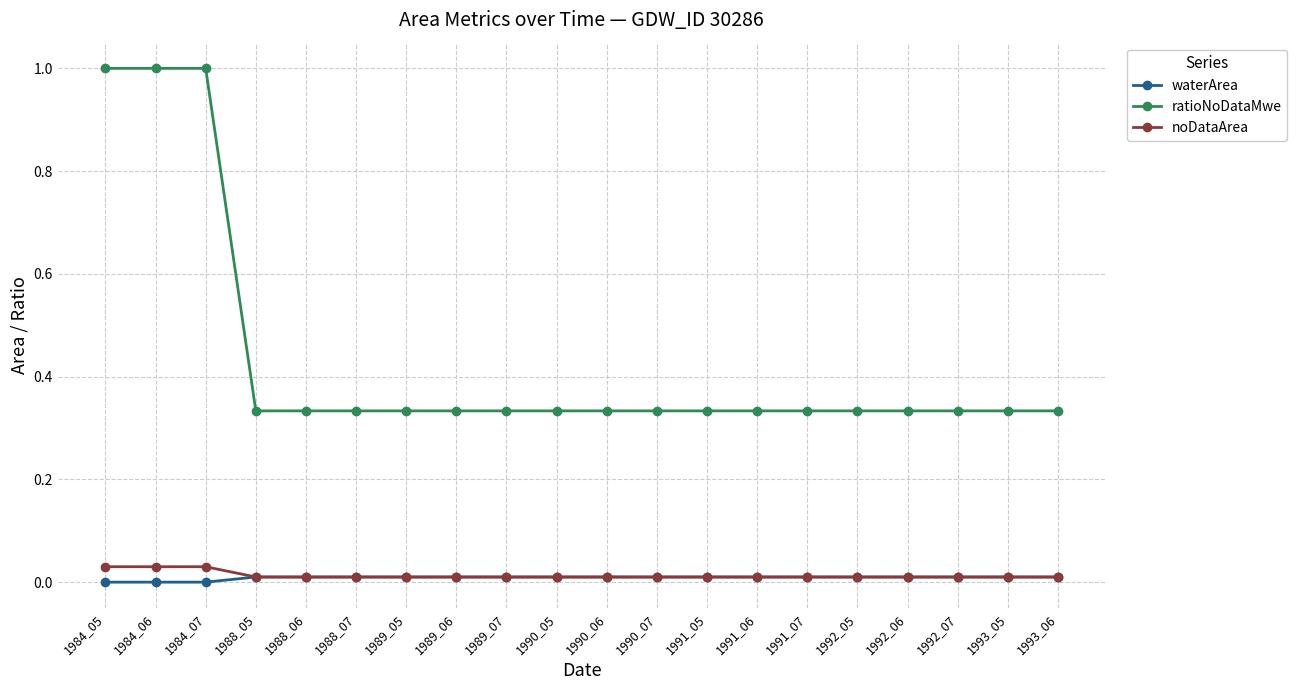

What is the difference between the highest and lowest values at 1984_06?

1.0